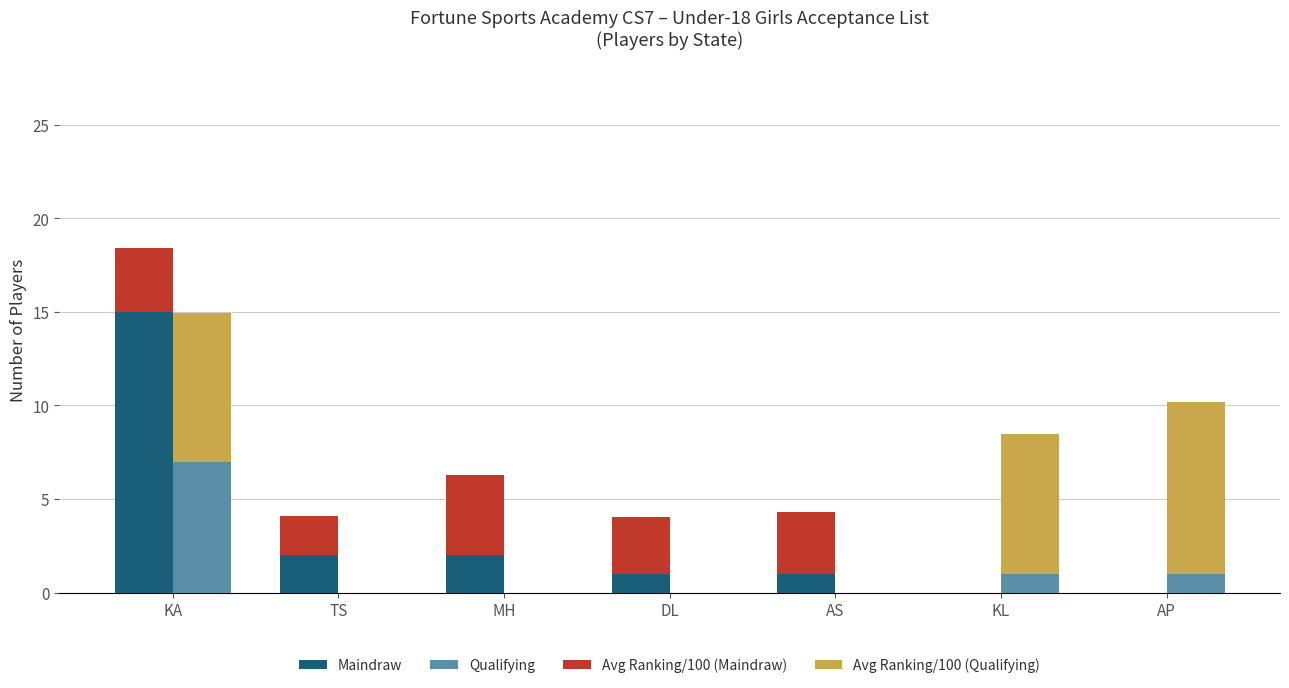

The value of Maindraw at KA is 7.4. True or false?

False